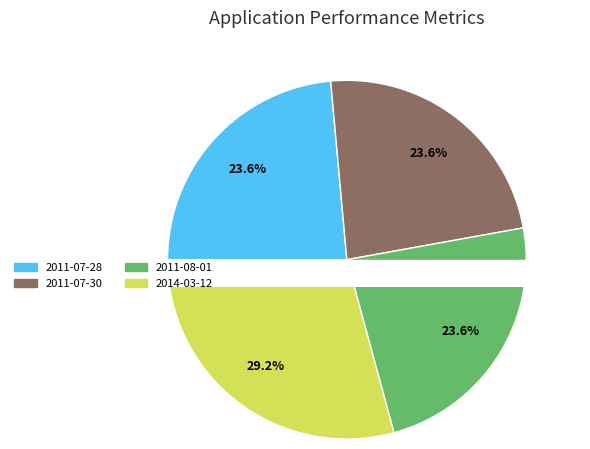

Which category has the smallest portion of the pie?

2011-07-28